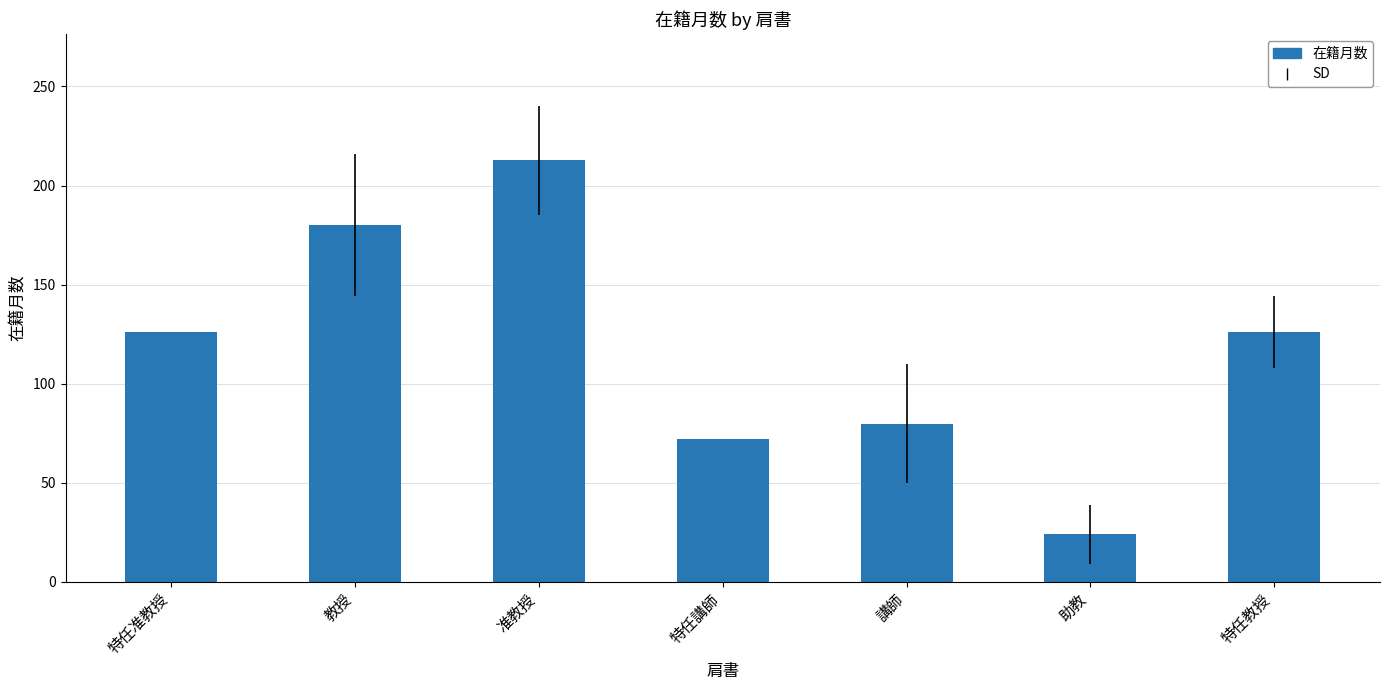

What is the greatest value displayed?

212.7